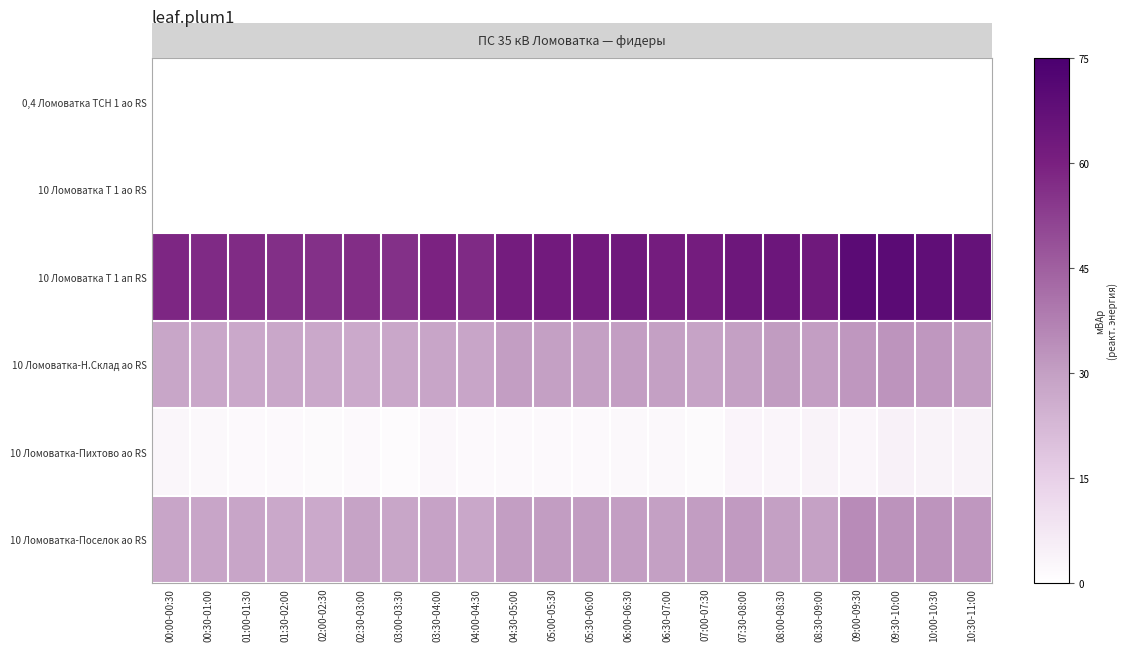

What is the total value across all series at 05:00-05:30?

124.8